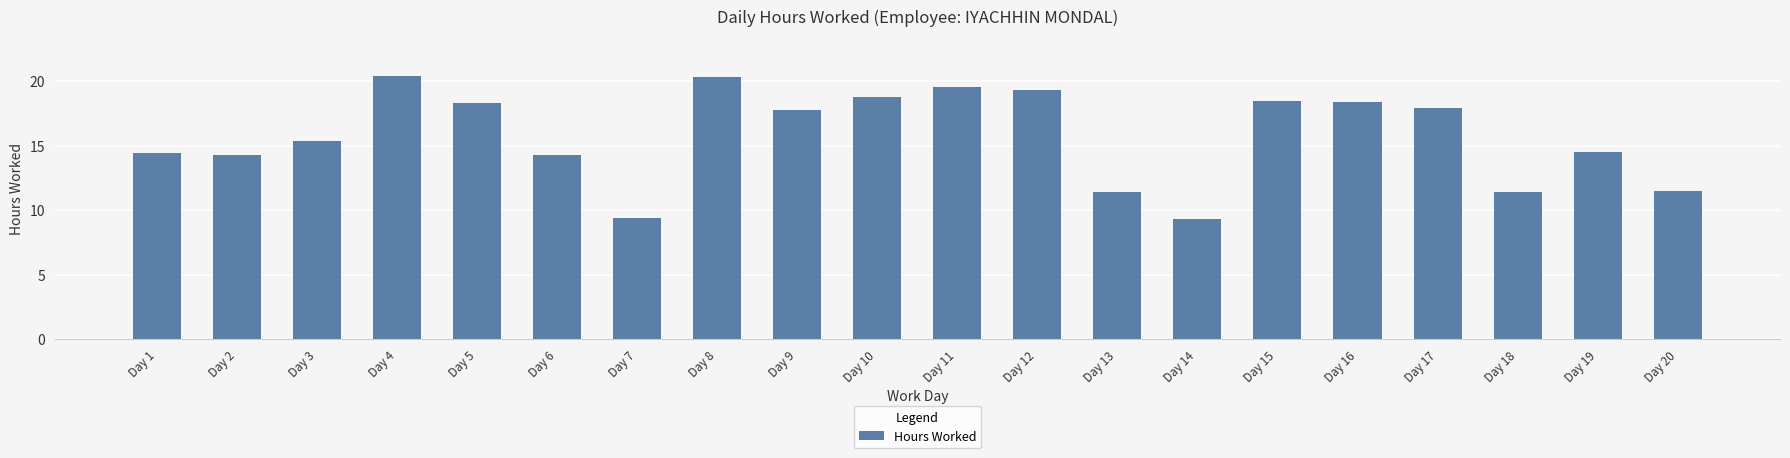

Is it true that the value at Day 12 is 19.4?

True